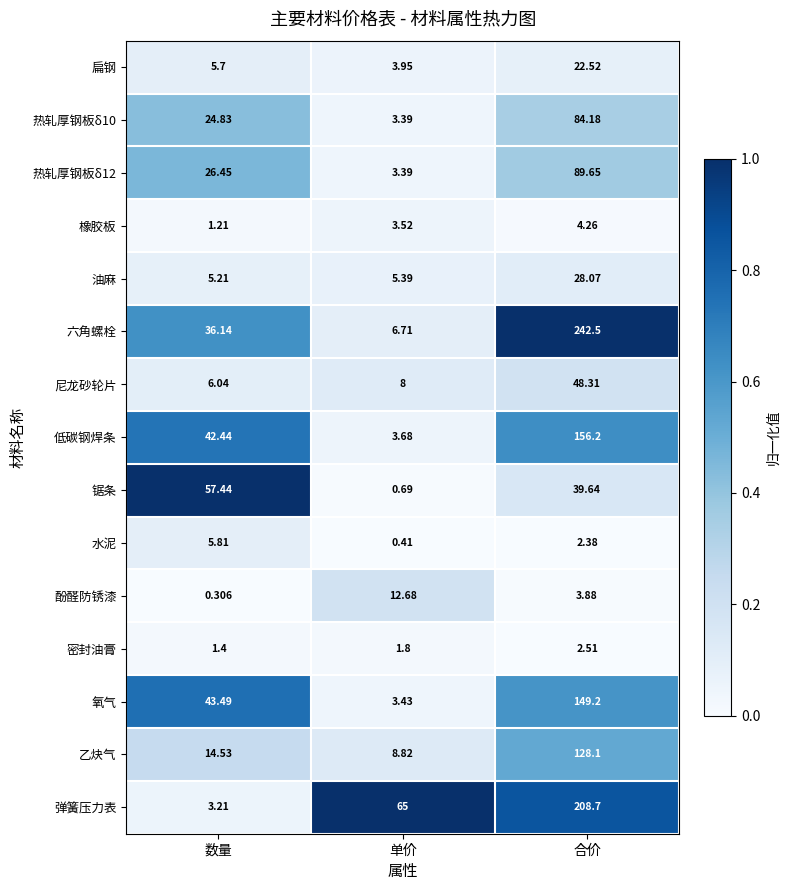

At which label does 低碳钢焊条 first exceed 42?

数量